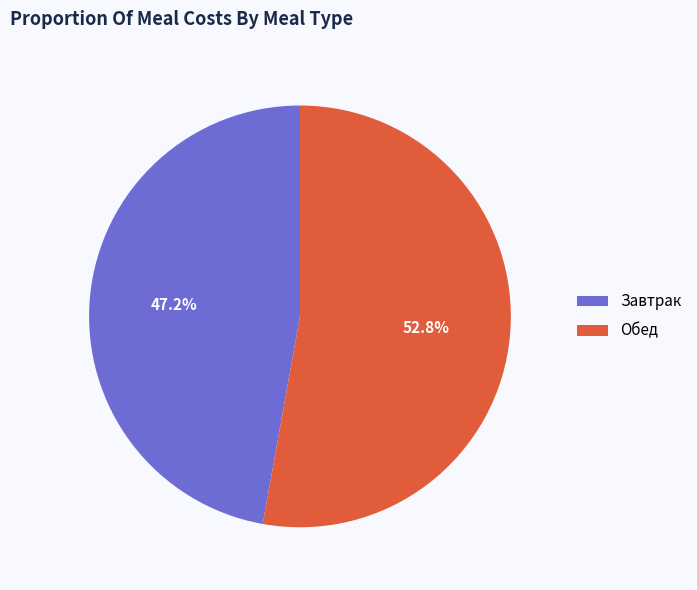

What percentage is NOT represented by Обед?

47.2%